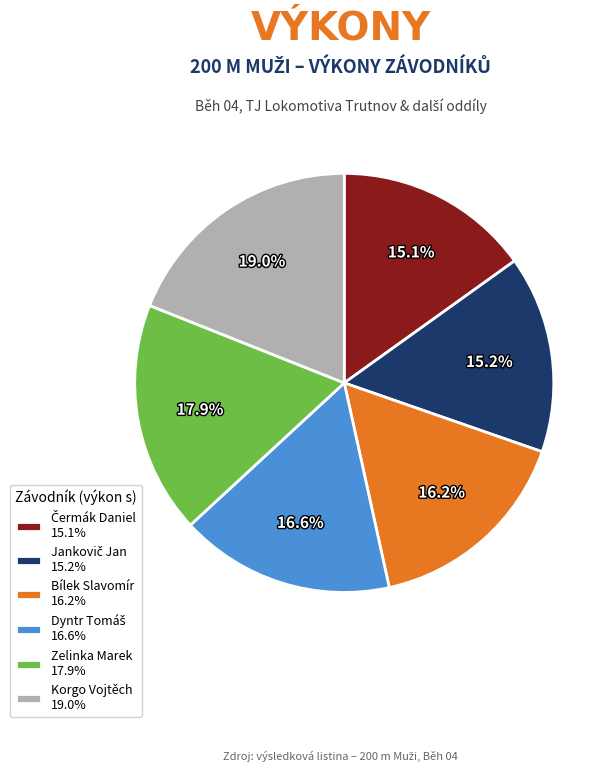

Is it true that Zelinka Marek is 10% of the pie?

False